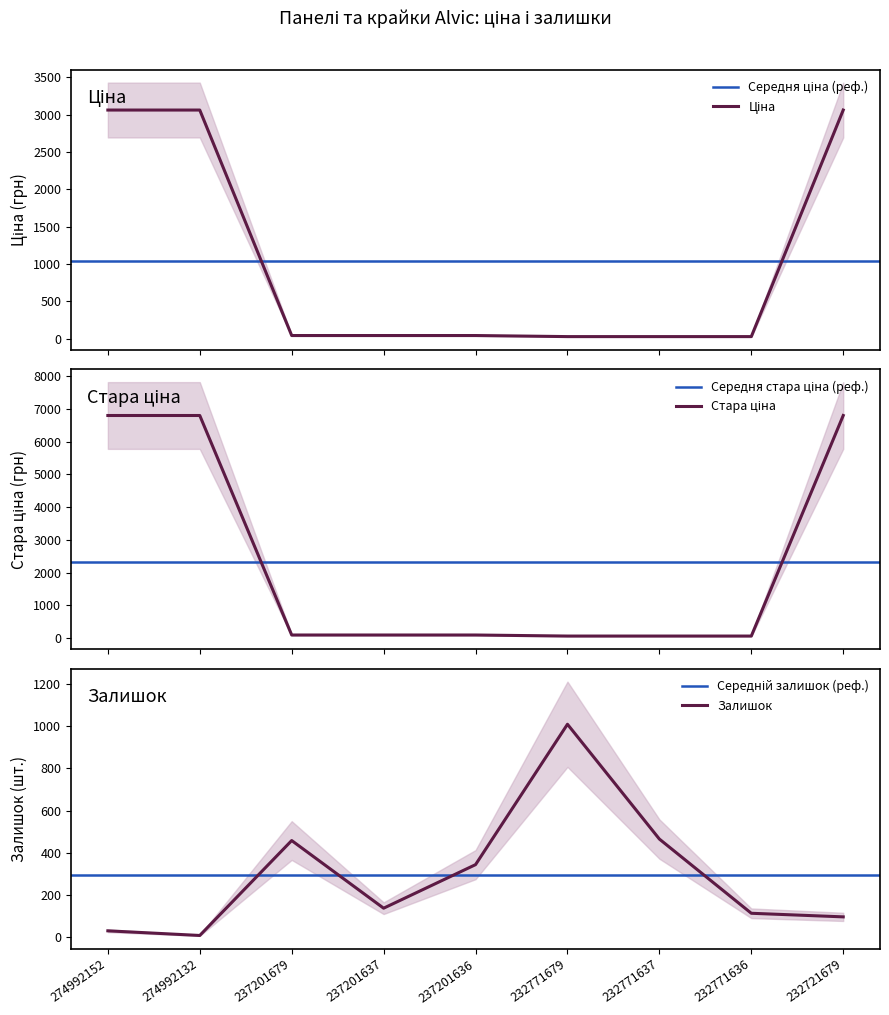

What is the sum of all Залишок values?

2664